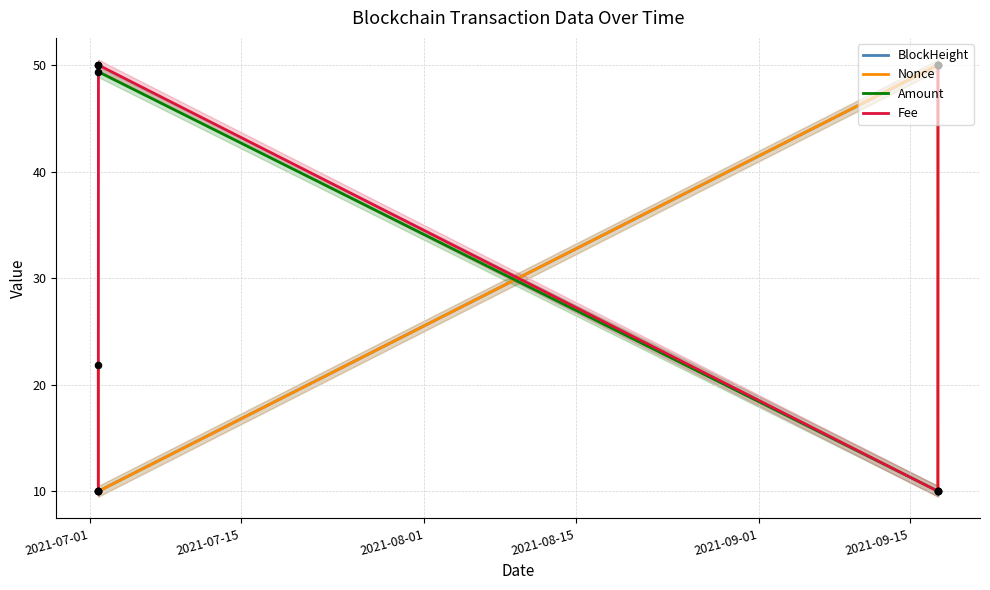

What is the maximum value for BlockHeight?

50.0